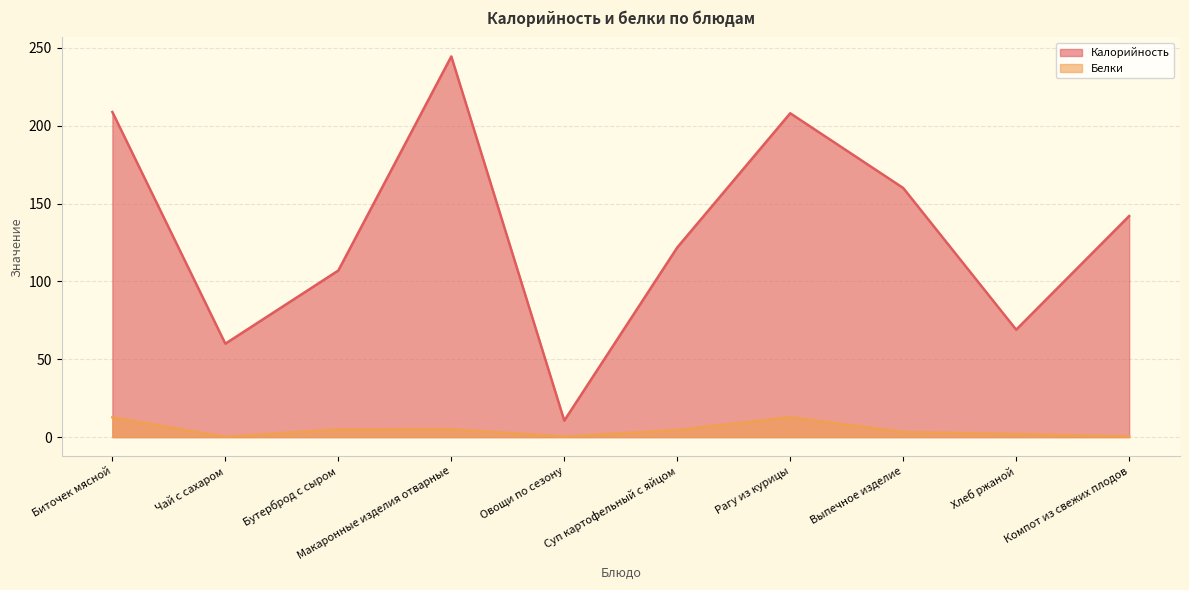

Reading left to right, list all the values displayed in this chart.

Калорийность: Биточек мясной=208.8	Чай с сахаром=60.0	Бутерброд с сыром=107.0	Макаронные изделия отварные=244.5	Овощи по сезону=10.6	Суп картофельный с яйцом=121.8	Рагу из курицы=208.0	Выпечное изделие=160.0	Хлеб ржаной=69.0	Компот из свежих плодов=142.0
Белки: Биточек мясной=12.7	Чай с сахаром=0.2	Бутерброд с сыром=5.0	Макаронные изделия отварные=5.1	Овощи по сезону=0.4	Суп картофельный с яйцом=4.6	Рагу из курицы=12.8	Выпечное изделие=3.3	Хлеб ржаной=2.0	Компот из свежих плодов=0.4